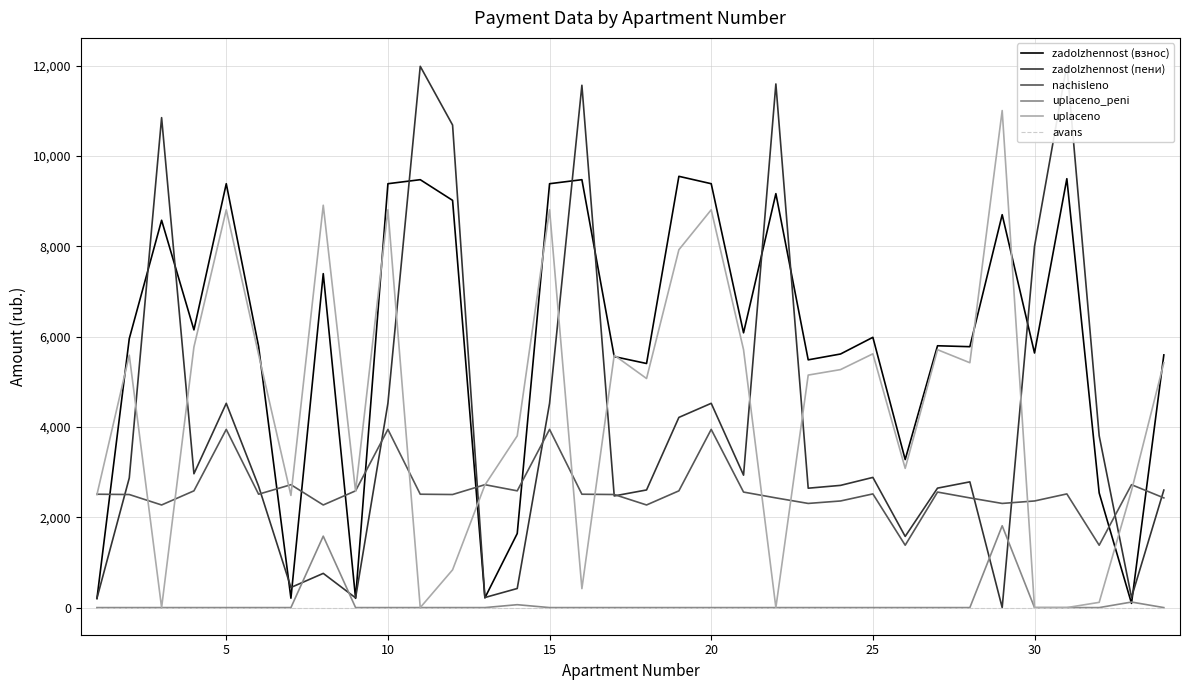

How many lines are shown in the chart?

6